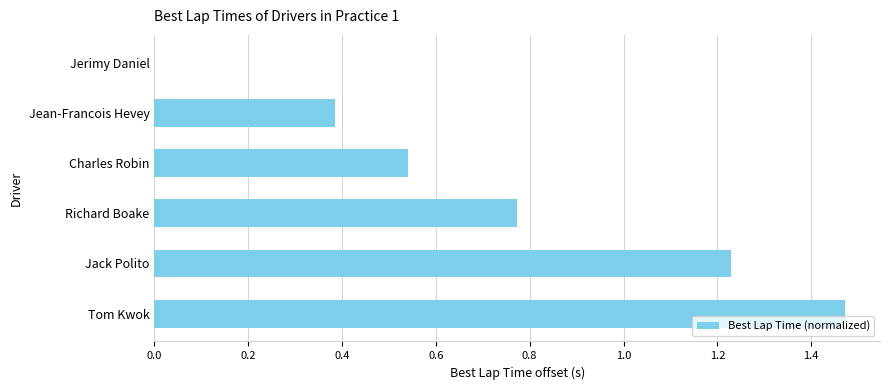

What is the sum of all values?

4.4